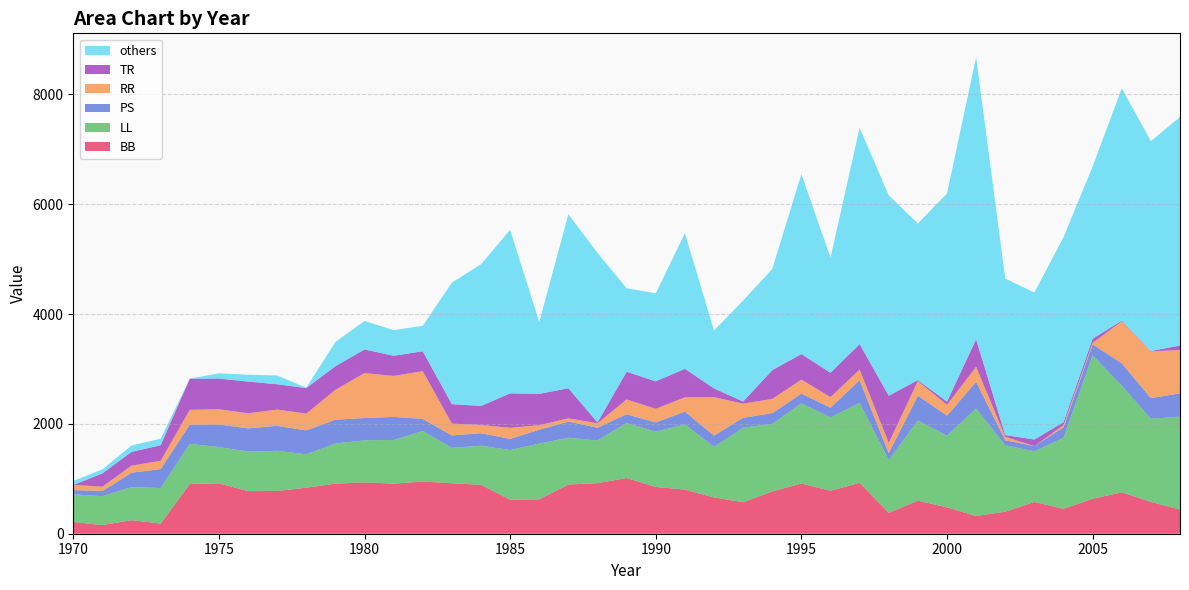

Reading left to right, what are all the values shown in this chart?

BB: 214	157	247	184	905	918	776	778	838	912	935	912	950	919	890	620	627	896	921	1014	851	803	661	573	770	914	782	927	381	602	480	322	401	578	453	637	754	580	439
LL: 503	526	602	648	731	660	720	731	608	730	765	795	920	644	712	904	1014	851	776	1001	1008	1185	921	1356	1228	1459	1337	1455	960	1459	1304	1958	1208	922	1293	2609	1942	1512	1692
PS: 79	94	262	344	350	410	422	455	435	434	406	420	220	226	228	203	252	295	233	160	167	235	205	182	198	177	176	413	125	452	365	485	93	96	190	201	407	377	424
RR: 91	79	129	151	269	279	274	296	306	544	819	746	870	215	151	201	83	59	81	269	248	260	698	258	258	255	192	192	186	266	197	274	63	0	41	27	764	852	789
TR: 0	242	250	284	568	558	578	461	465	429	430	367	361	355	345	628	571	547	16	505	500	519	161	38	523	466	444	465	860	18	58	501	32	119	53	75	13	5	83
others: 74	75	117	118	0	95	125	160	5	441	519	466	464	2213	2580	2976	1307	3167	3084	1521	1602	2469	1053	1838	1842	3276	2096	3936	3649	2851	3789	5136	2847	2675	3369	3137	4229	3821	4161